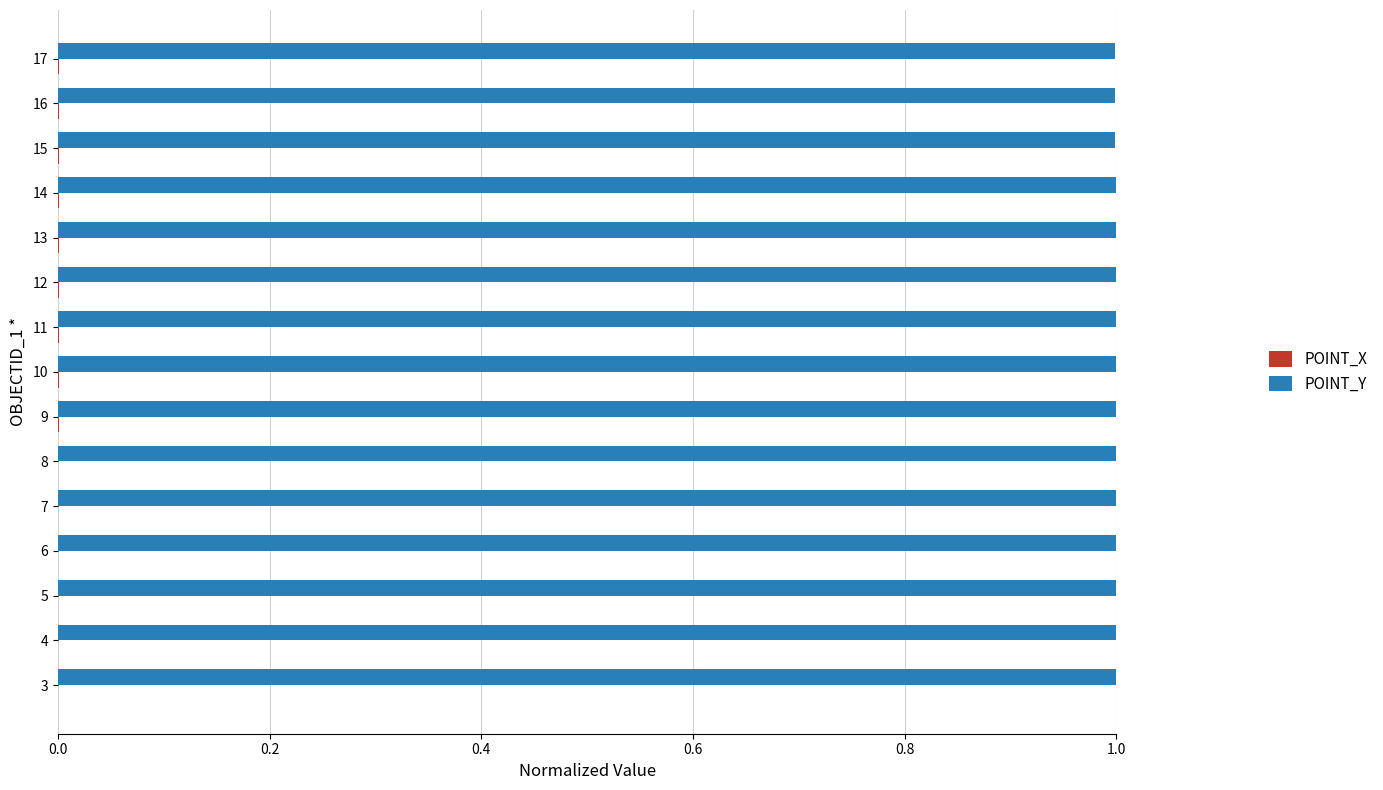

What is the sum of all POINT_Y values?

15.0